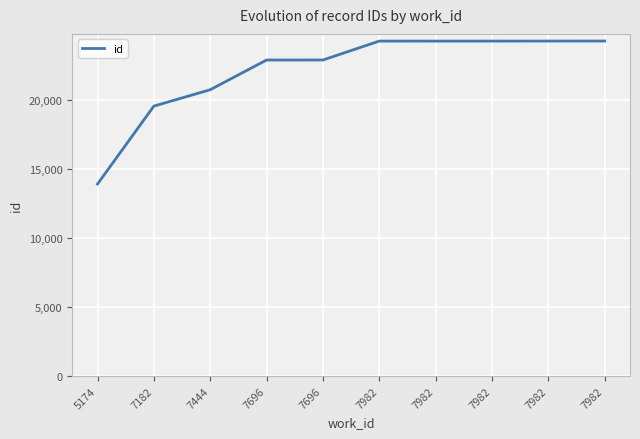

The chart shows a value of 22885 at 7696. True or false?

True